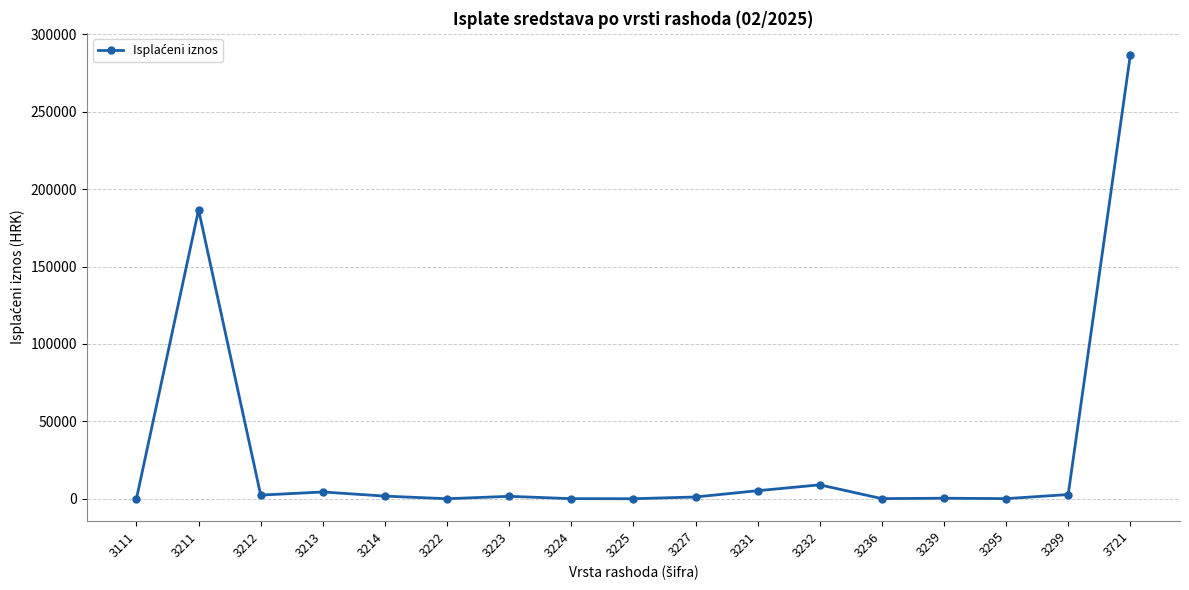

How many lines are shown in the chart?

1